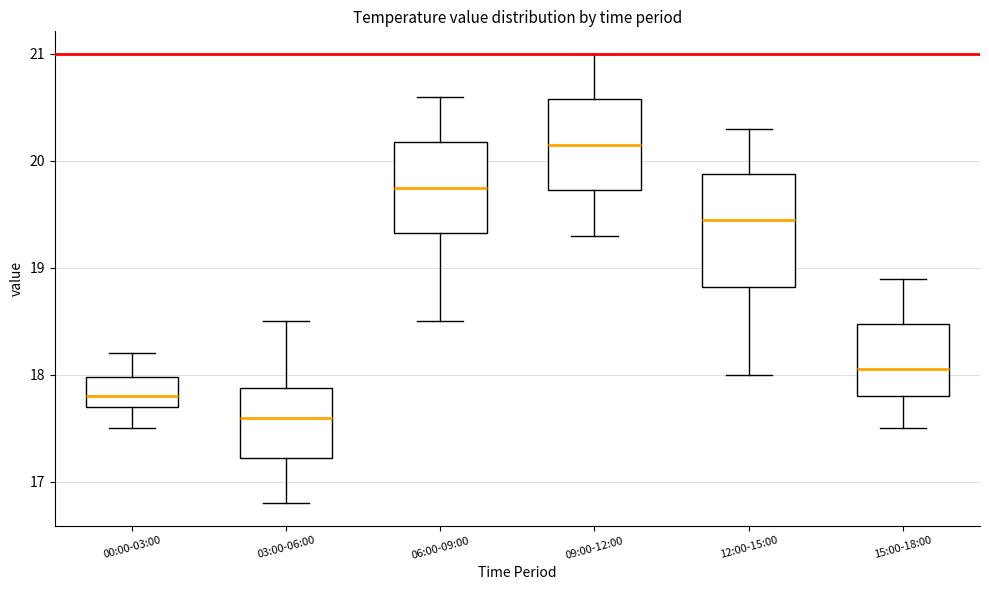

Reading left to right, read every box against the y-axis: the position of its median line, the range the box covers, and the ends of its whiskers. The values are not printed on the chart, so give them approximately, as read against the axis.

00:00-03:00: median 17.8, box 17.7 to 18.0, whiskers 17.5 to 18.2
03:00-06:00: median 17.6, box 17.2 to 17.9, whiskers 16.8 to 18.5
06:00-09:00: median 19.8, box 19.3 to 20.2, whiskers 18.5 to 20.6
09:00-12:00: median 20.2, box 19.7 to 20.6, whiskers 19.3 to 21.0
12:00-15:00: median 19.5, box 18.8 to 19.9, whiskers 18.0 to 20.3
15:00-18:00: median 18.1, box 17.8 to 18.5, whiskers 17.5 to 18.9